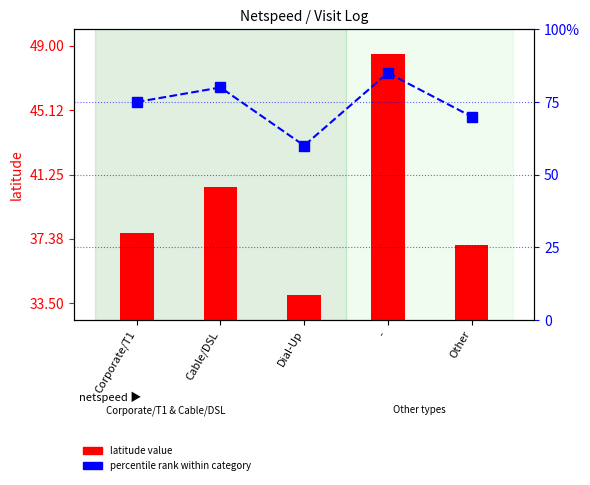

What is the value of the percentile rank within category bar at the 5th from the left?

70.0